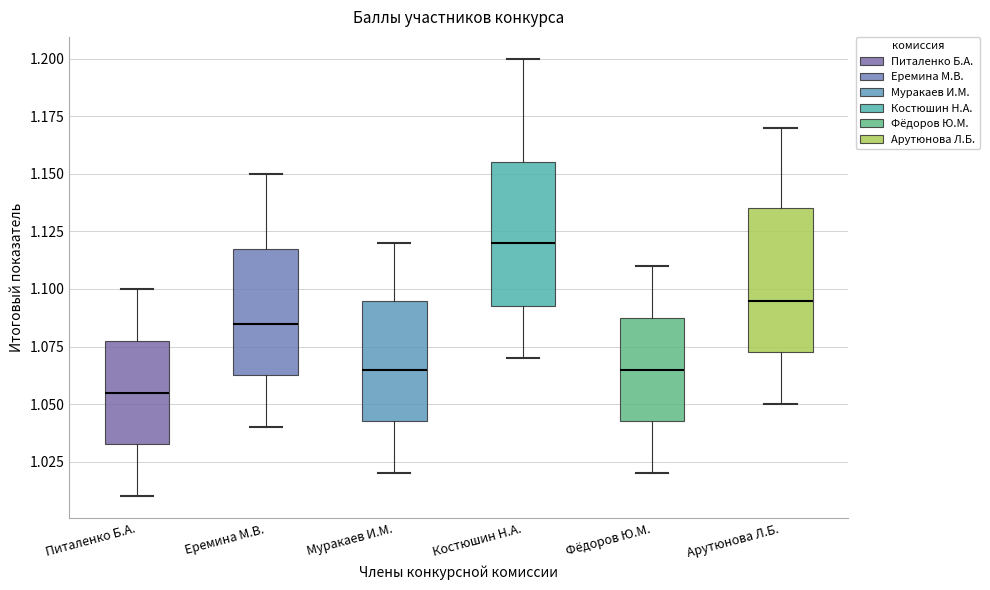

Reading left to right, transcribe this box plot: for each box, give where its median line is, the range the box spans, and where its two whiskers end, as read against the y-axis. The values are not printed on the chart, so give them approximately, as read against the axis.

Питаленко Б.А.: median 1.055, box 1.035 to 1.080, whiskers 1.010 to 1.100
Еремина М.В.: median 1.085, box 1.065 to 1.120, whiskers 1.040 to 1.150
Муракаев И.М.: median 1.065, box 1.045 to 1.095, whiskers 1.020 to 1.120
Костюшин Н.А.: median 1.120, box 1.095 to 1.155, whiskers 1.070 to 1.200
Фёдоров Ю.М.: median 1.065, box 1.045 to 1.090, whiskers 1.020 to 1.110
Арутюнова Л.Б.: median 1.095, box 1.075 to 1.135, whiskers 1.050 to 1.170